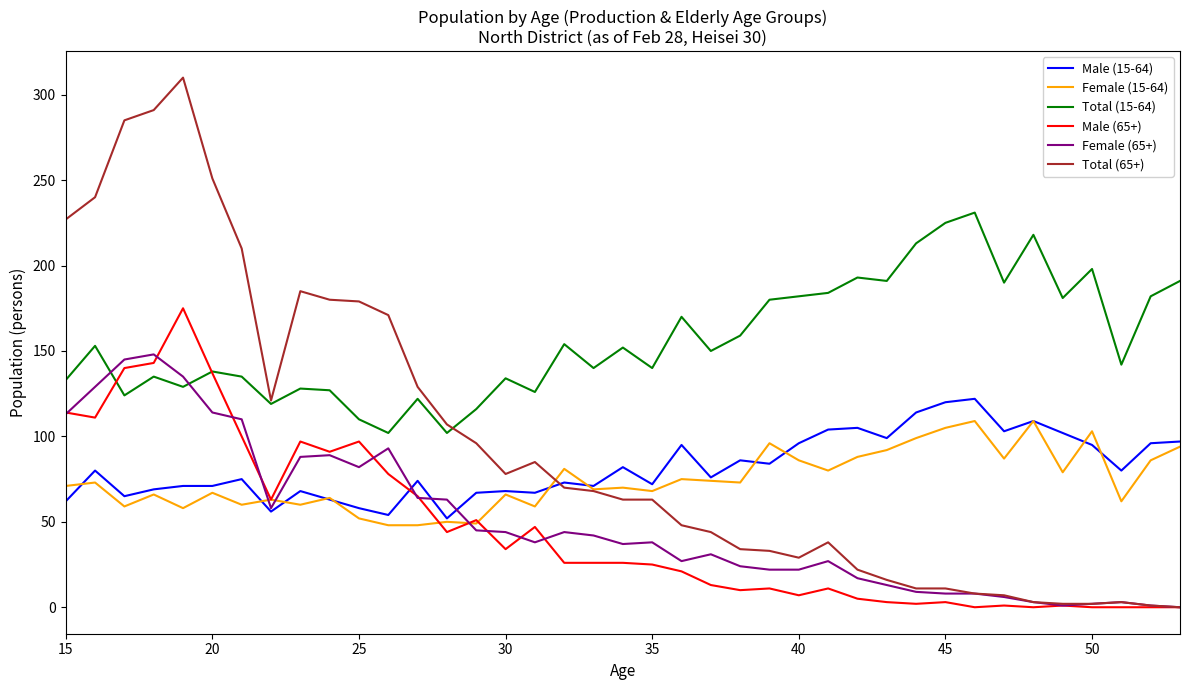

In Total (15-64), how many points are higher than both neighbors (excluding endpoints)?

13